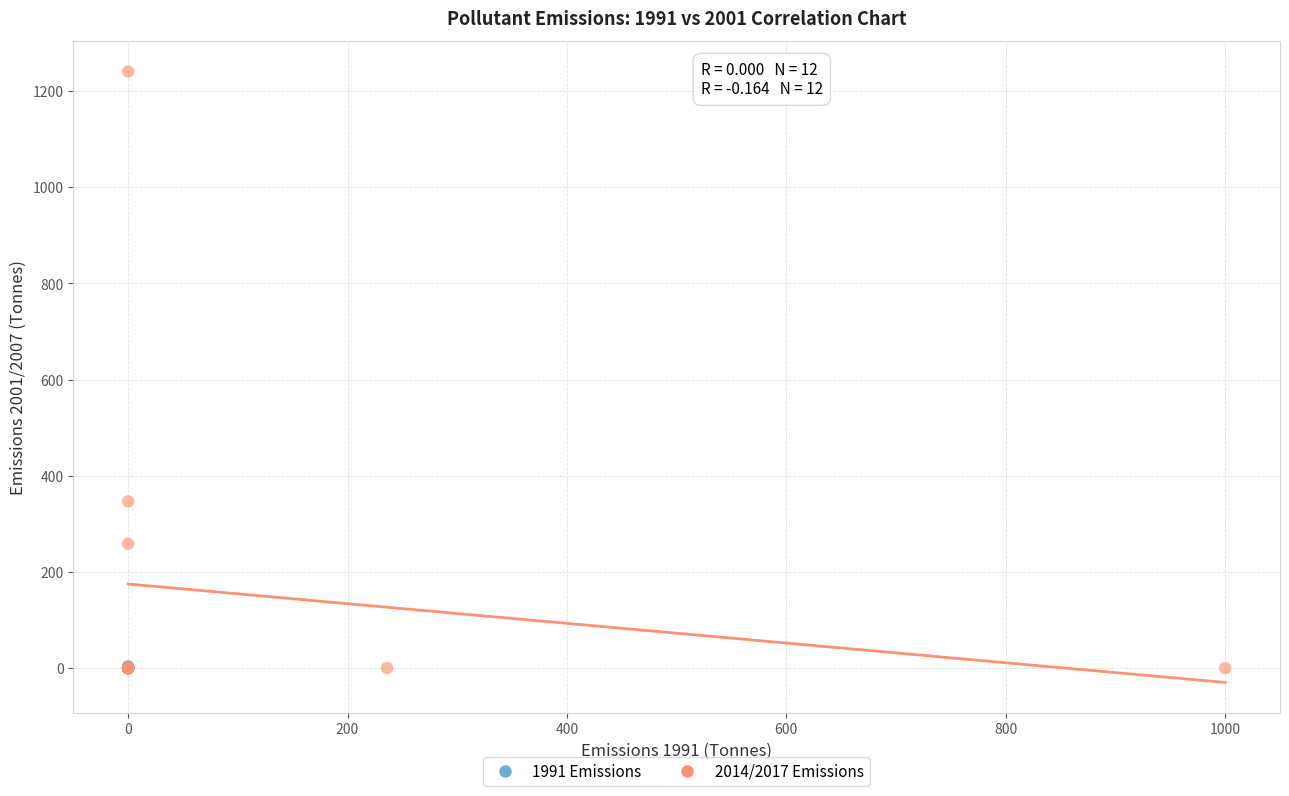

Which series contains the highest Y value?

2014/2017 Emissions